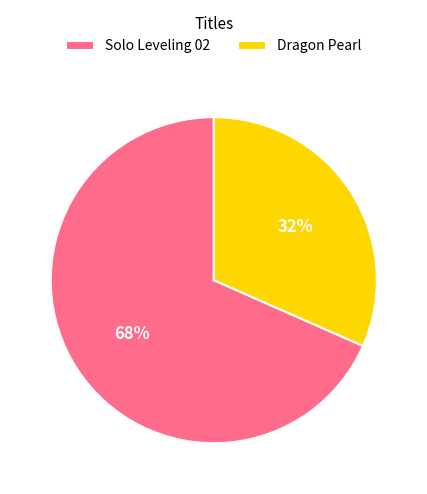

Which slice represents more than half of the pie?

Solo Leveling 02